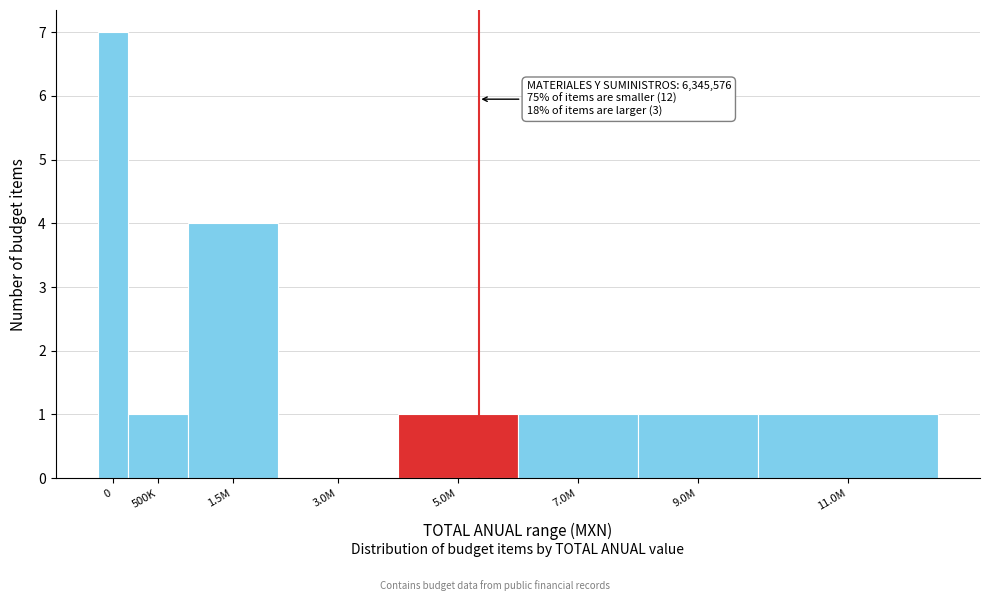

Reading left to right, transcribe all the data shown in this chart.

0=7	500K=1	1.5M=4	3.0M=0	5.0M=1	7.0M=1	9.0M=1	11.0M=1